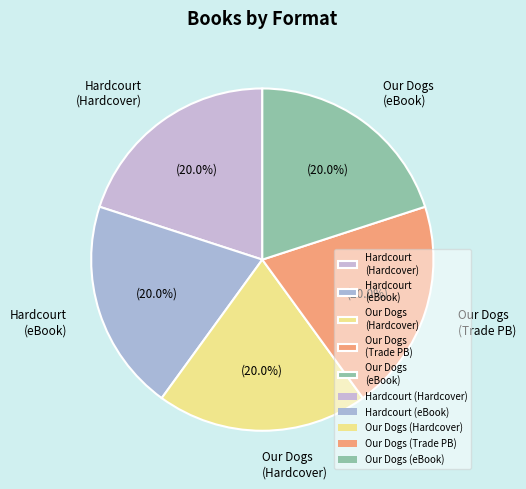

Is Hardcourt (eBook) the majority of the pie?

No